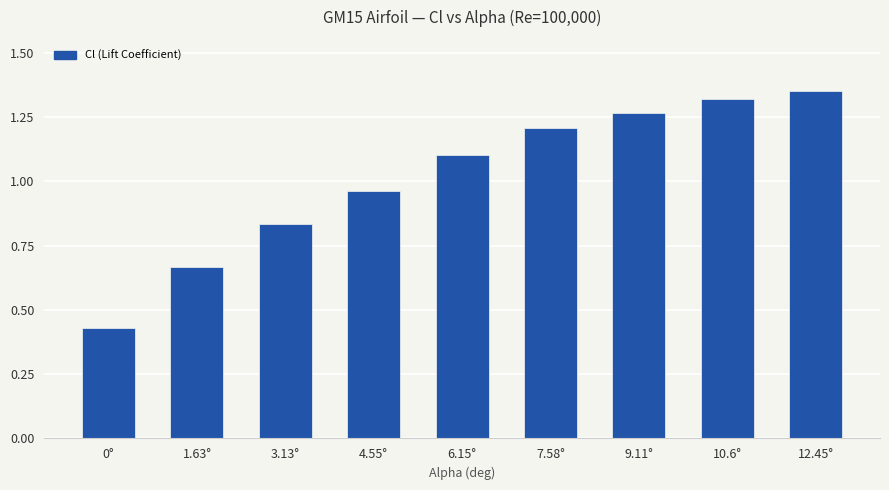

What position from the right is 1.63°?

8